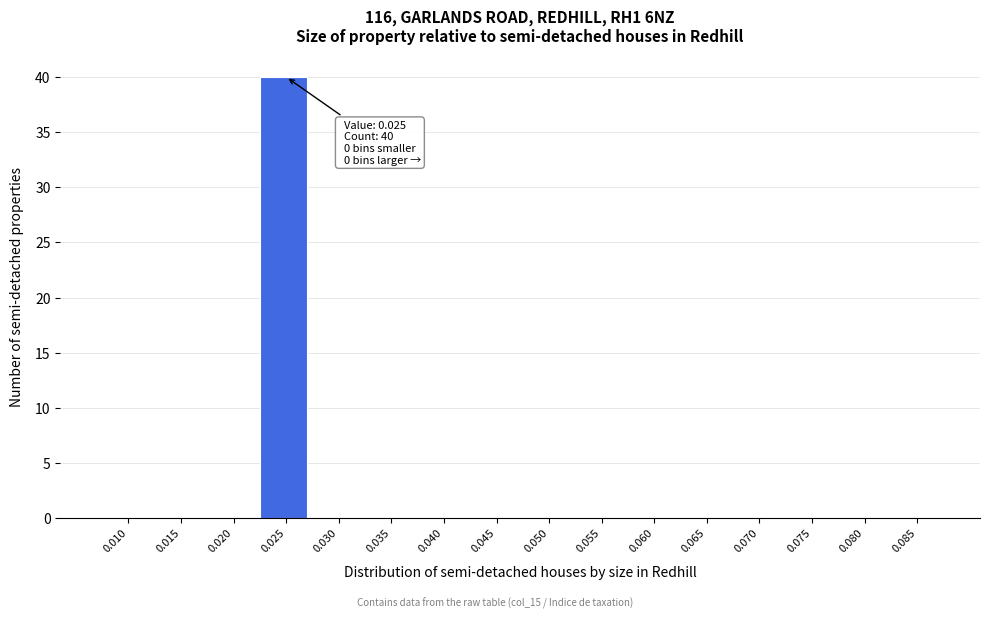

Reading left to right, extract all data points from this chart.

0.010=0	0.015=0	0.020=0	0.025=40	0.030=0	0.035=0	0.040=0	0.045=0	0.050=0	0.055=0	0.060=0	0.065=0	0.070=0	0.075=0	0.080=0	0.085=0